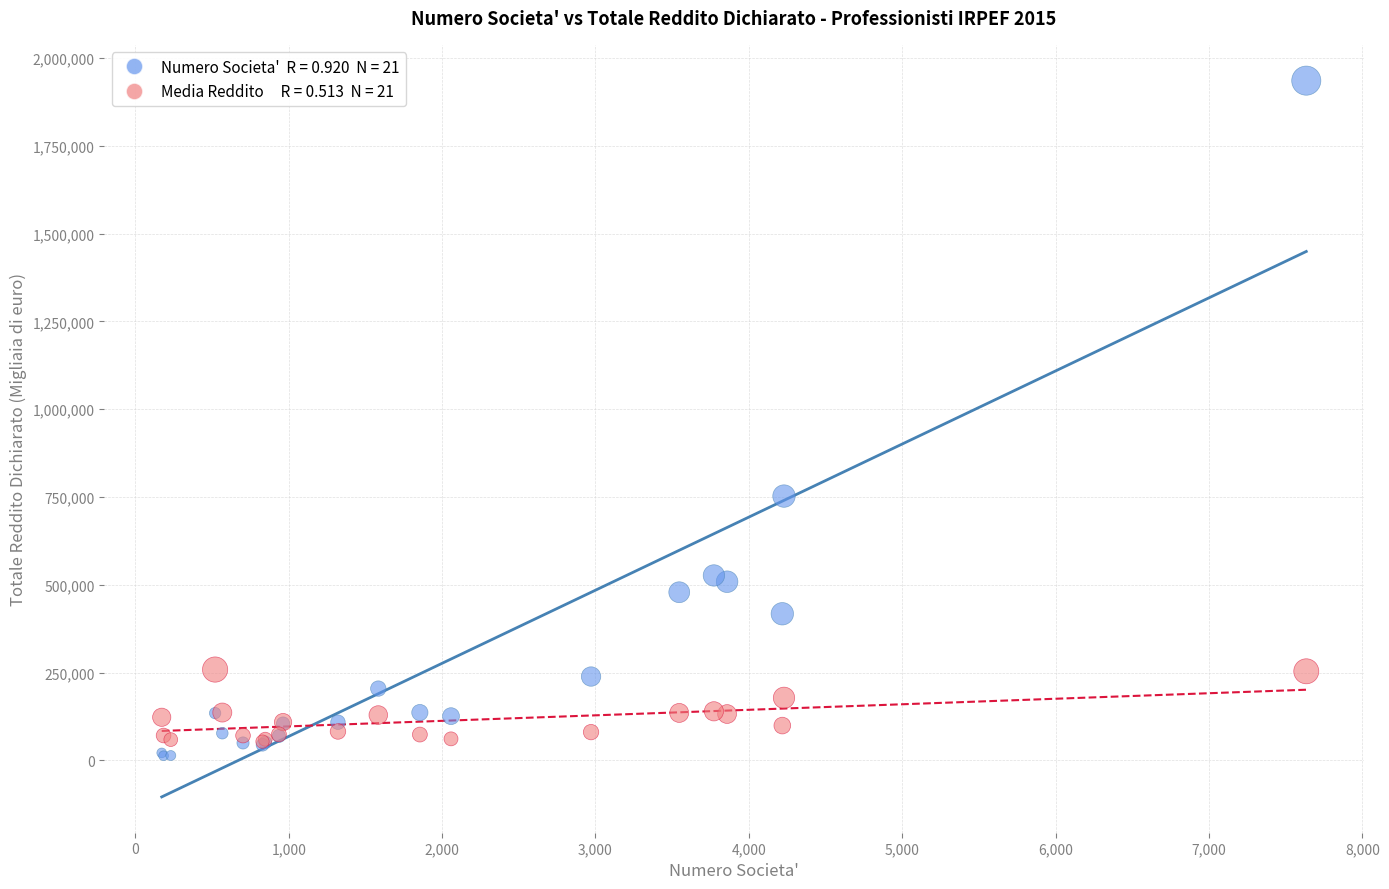

Across all series, what Y value is closest to 974328?

752571.0